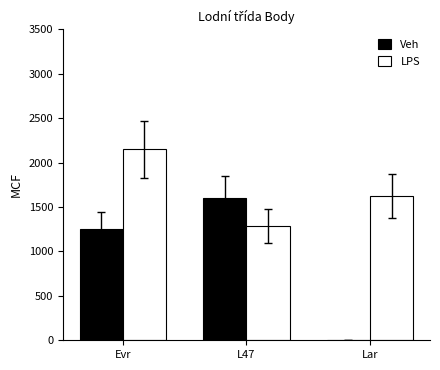

What is the total value across all series at Lar?

1625.0